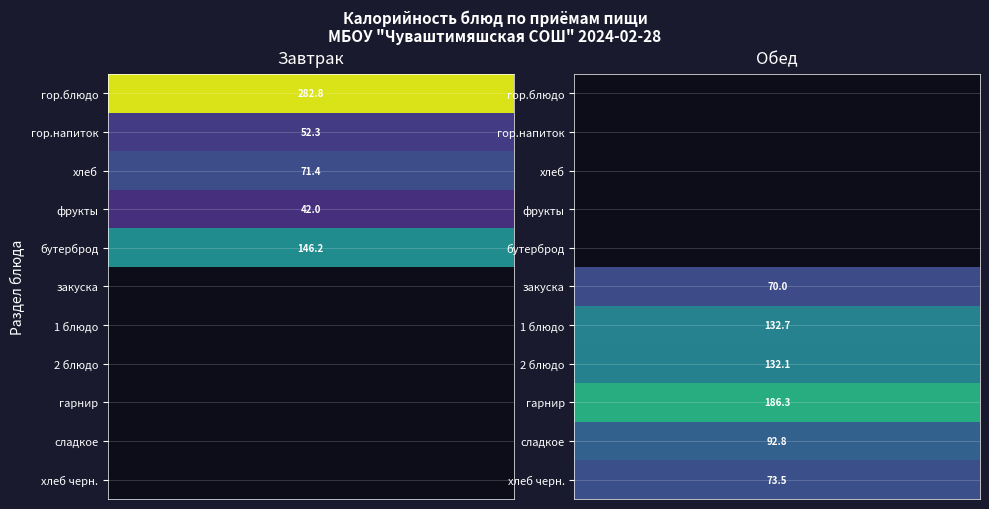

What is the maximum value shown in the chart?

282.8